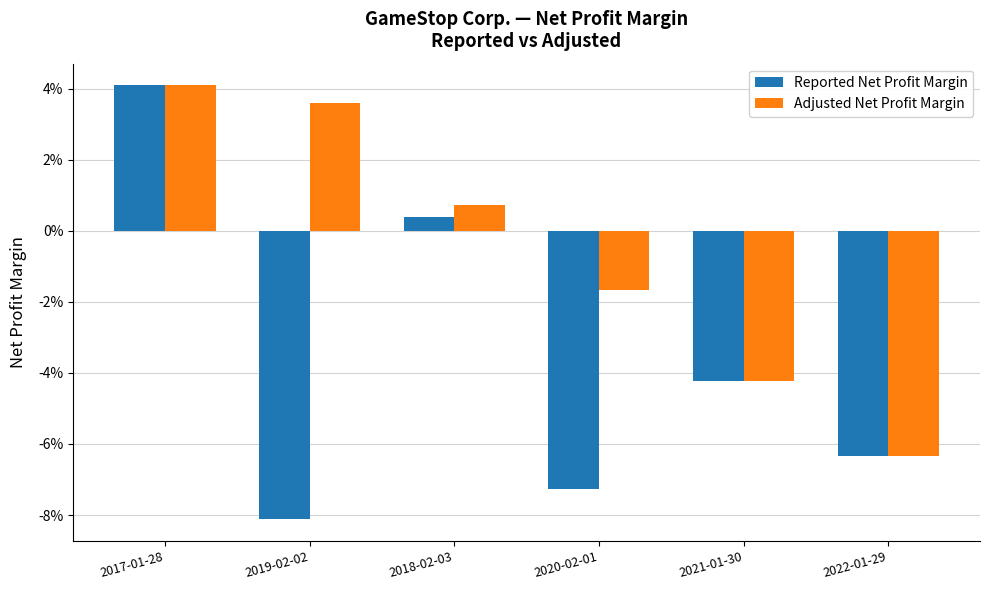

Reading left to right, list all the values displayed in this chart.

Reported Net Profit Margin: 0.0	-0.1	0.0	-0.1	-0.0	-0.1
Adjusted Net Profit Margin: 0.0	0.0	0.0	-0.0	-0.0	-0.1